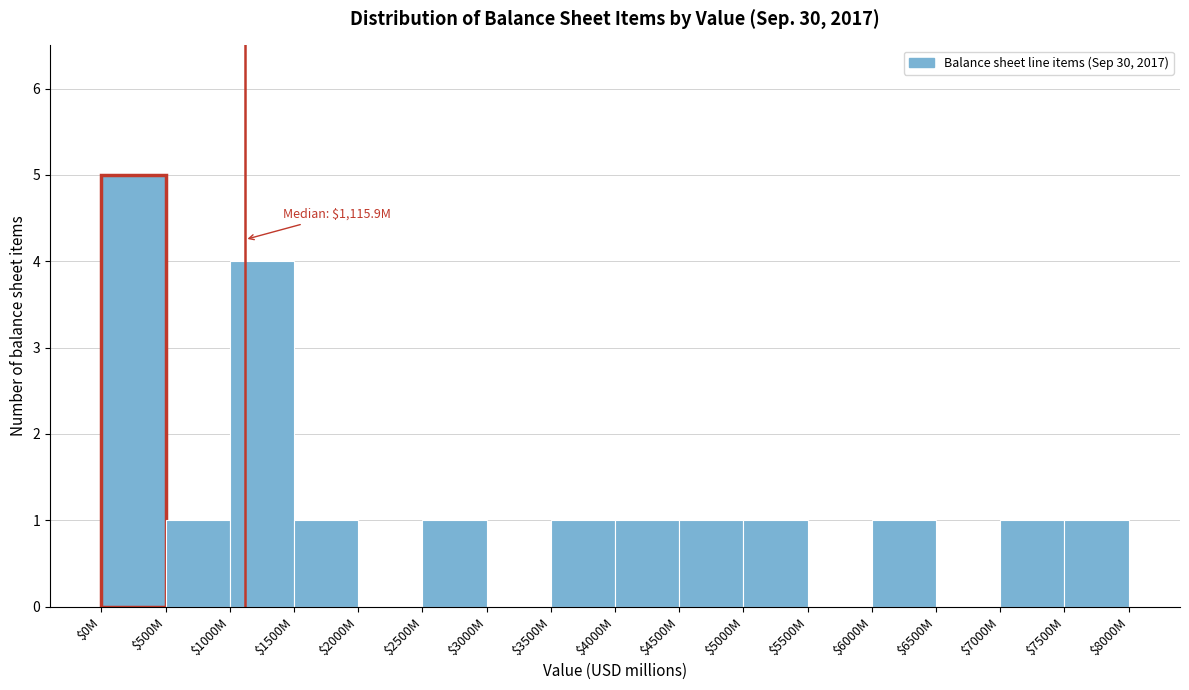

True or false: the data shows 3 at $5500M.

False